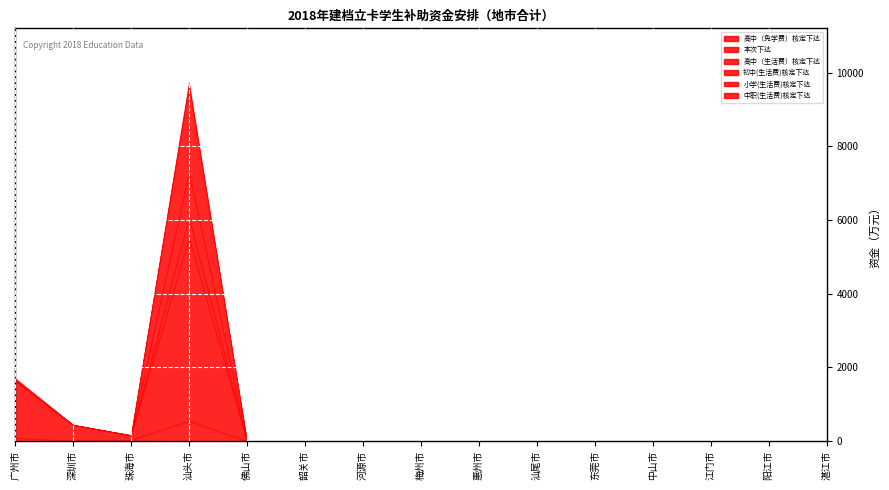

How many categories are shown in the chart?

15